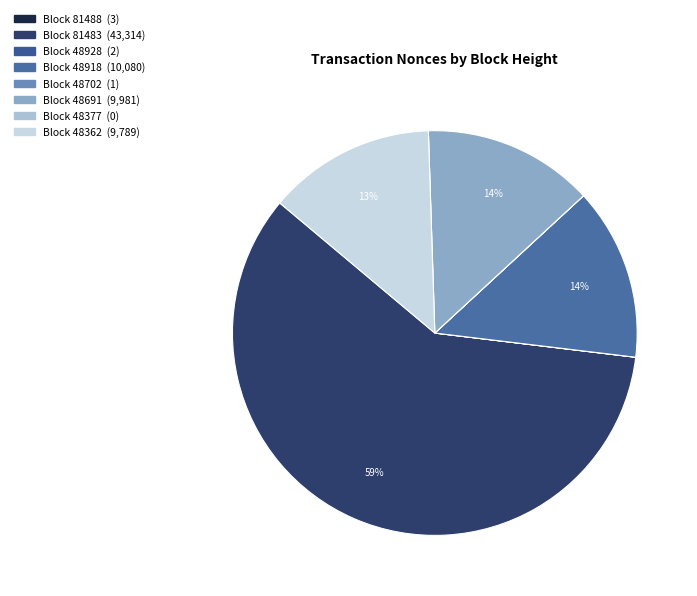

What is the majority slice?

81483